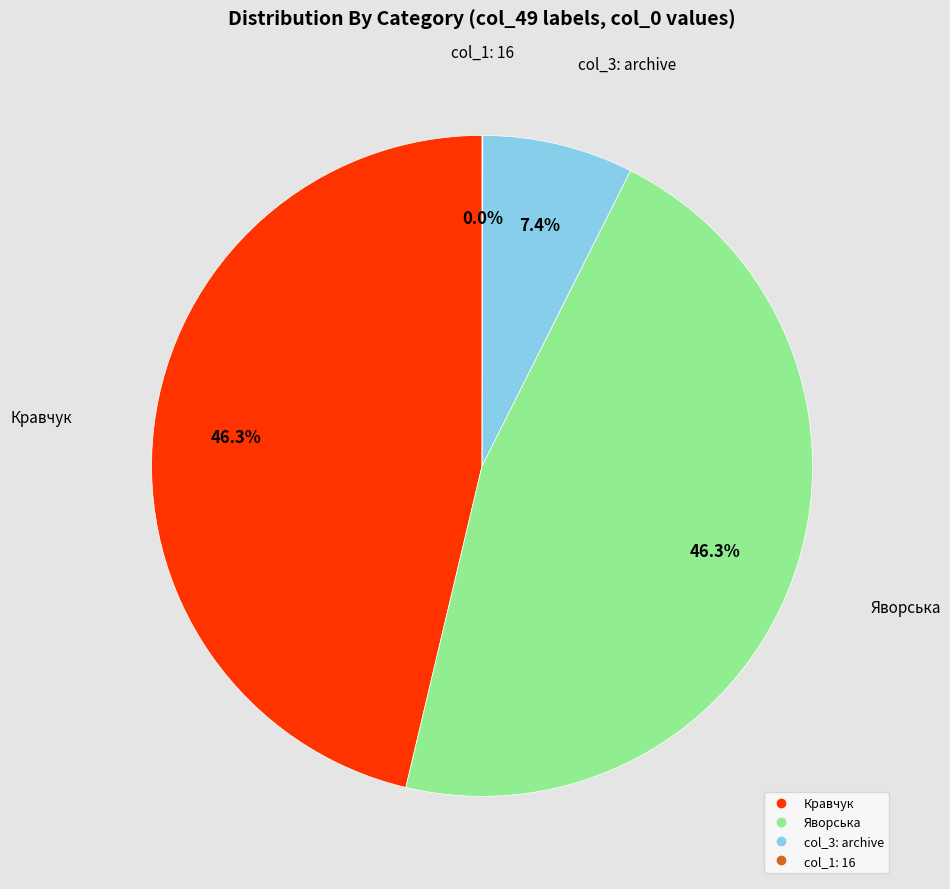

Is there a majority slice in this chart?

No